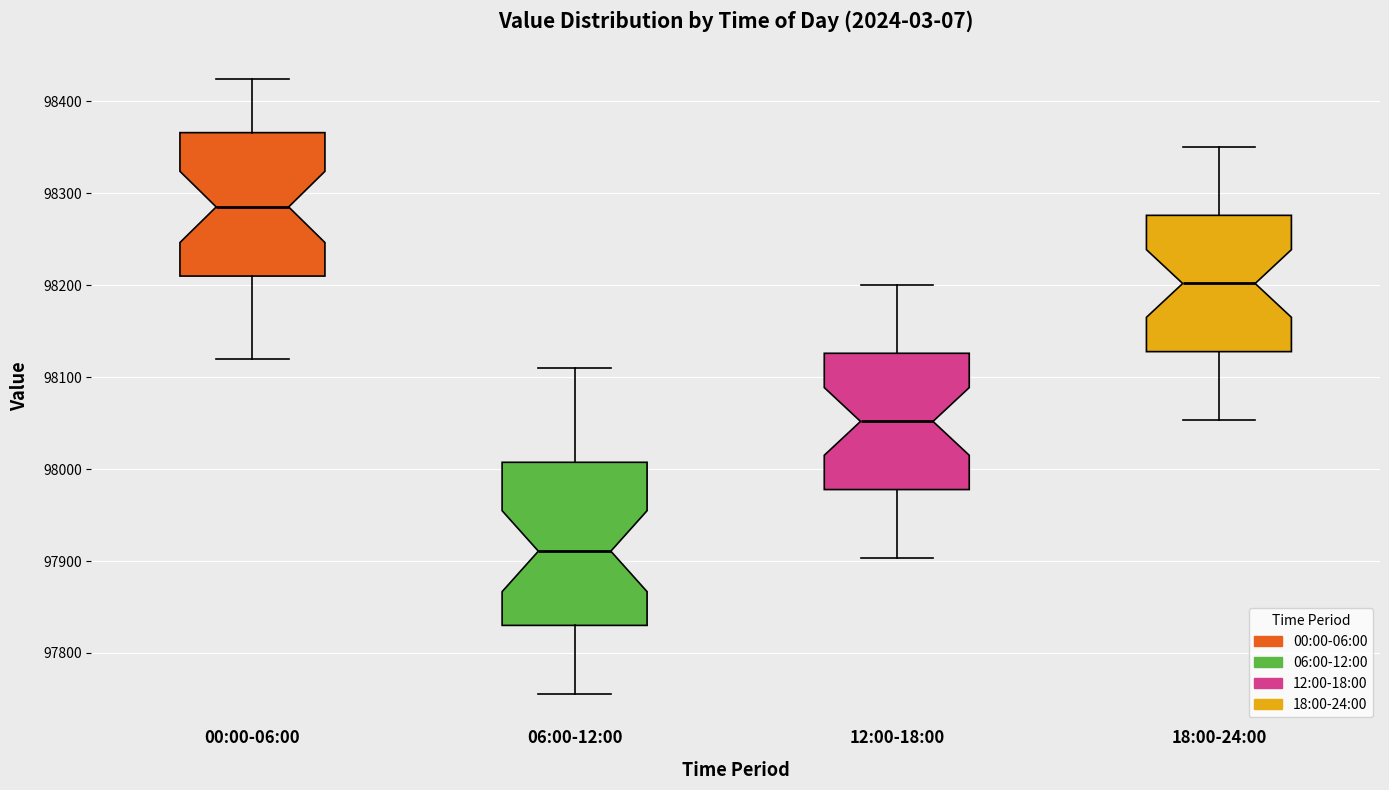

Where does the lower whisker of the box for 18:00-24:00 end on the y-axis? The values are not printed on the chart, so give them approximately, as read against the axis.

98050